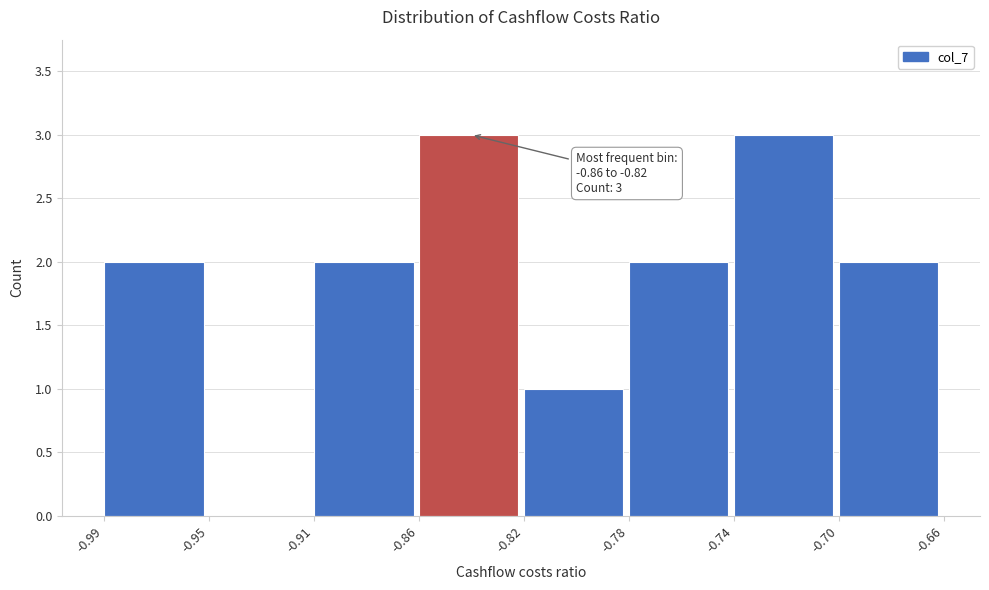

Reading left to right, extract all data points from this chart.

-0.99=2	-0.95=0	-0.91=2	-0.86=3	-0.82=1	-0.78=2	-0.74=3	-0.70=2